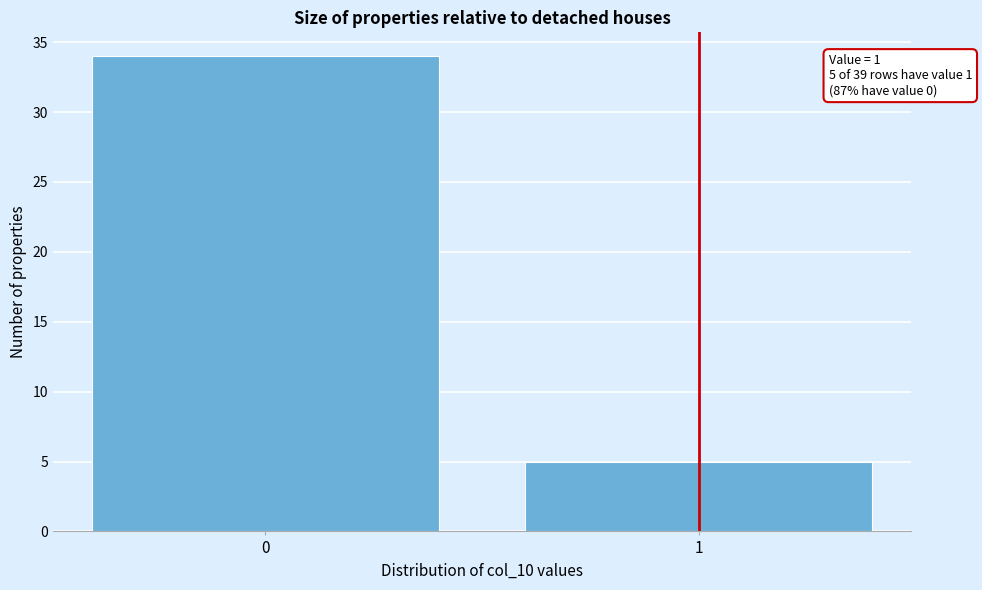

Reading left to right, transcribe all the data shown in this chart.

0=34	1=5